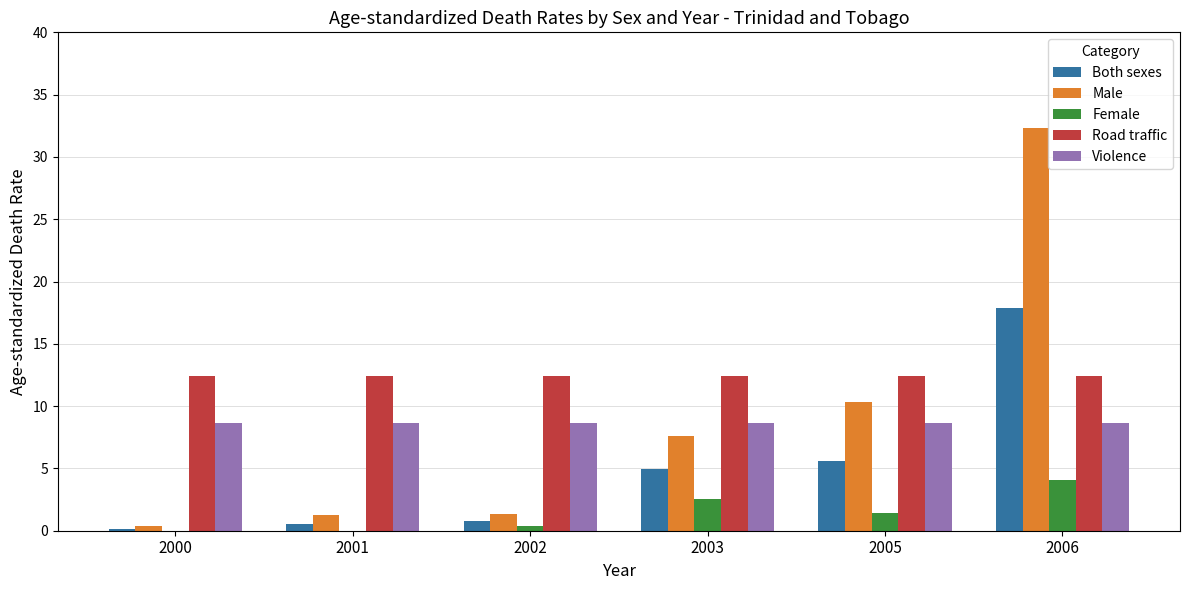

What is the difference between the Female values at 2005 and 2000?

1.4